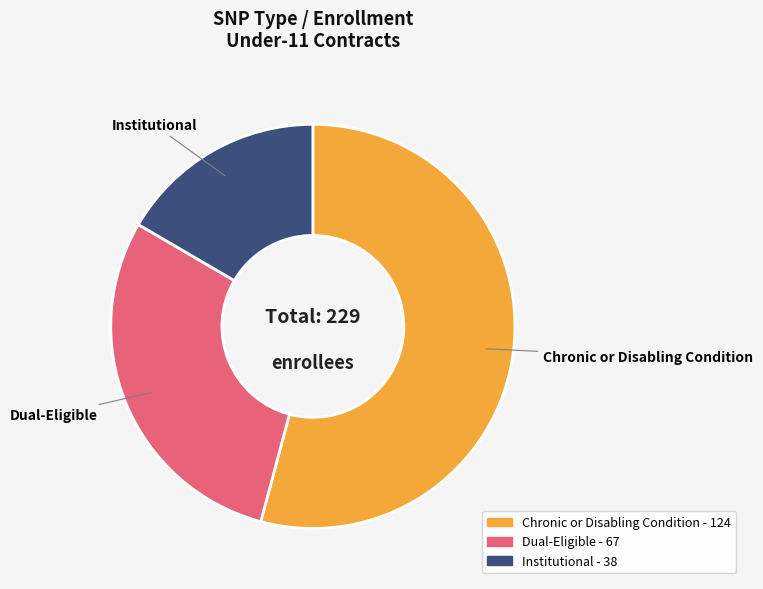

Is Chronic or Disabling Condition the majority of the pie?

Yes